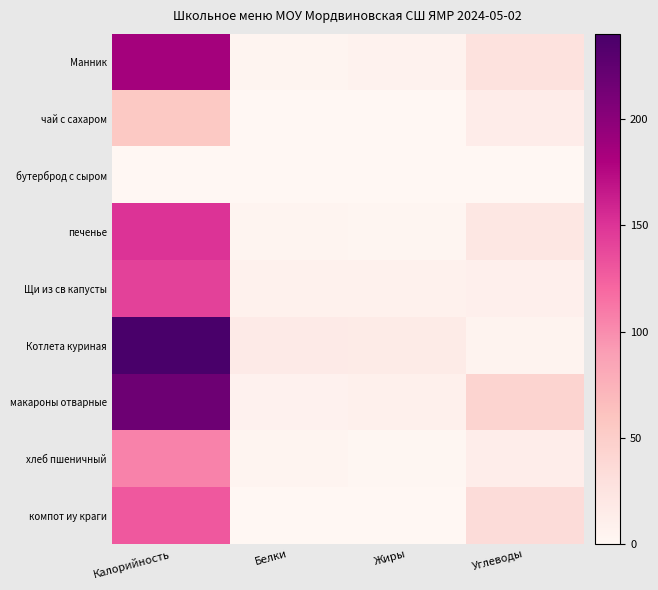

Reading left to right, what are all the values shown in this chart?

Манник: Калорийность=185	Белки=4	Жиры=6	Углеводы=28
чай с сахаром: Калорийность=56	Белки=0	Жиры=0	Углеводы=14
бутерброд с сыром: Калорийность=0	Белки=0	Жиры=0	Углеводы=0
печенье: Калорийность=150	Белки=3	Жиры=2	Углеводы=21
Щи из св капусты: Калорийность=142	Белки=8	Жиры=8	Углеводы=10
Котлета куриная: Калорийность=240	Белки=16	Жиры=15	Углеводы=5
макароны отварные: Калорийность=217	Белки=7	Жиры=9	Углеводы=44
хлеб пшеничный: Калорийность=105	Белки=3	Жиры=1	Углеводы=13
компот иу краги: Калорийность=129	Белки=0	Жиры=0	Углеводы=34